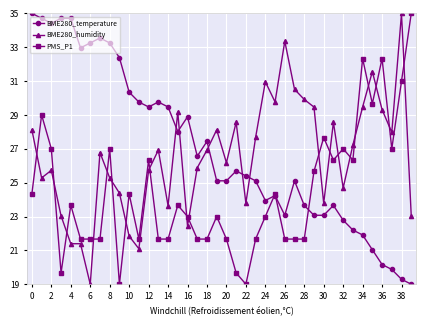

How many lines are shown in the chart?

3